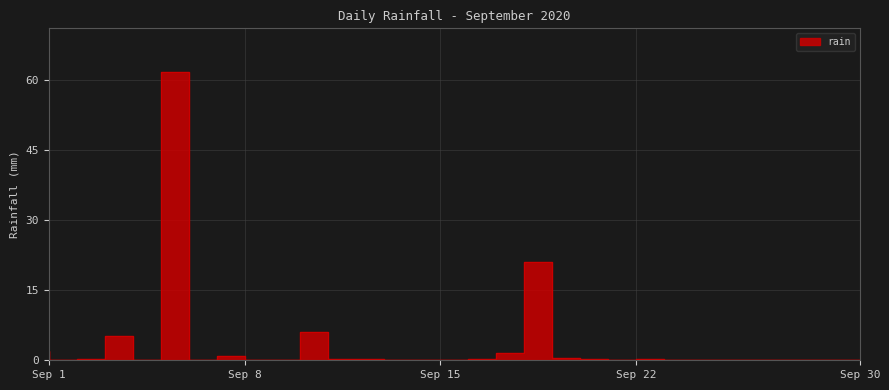

Which has a higher value, 2020-09-25 or 2020-09-09?

2020-09-25